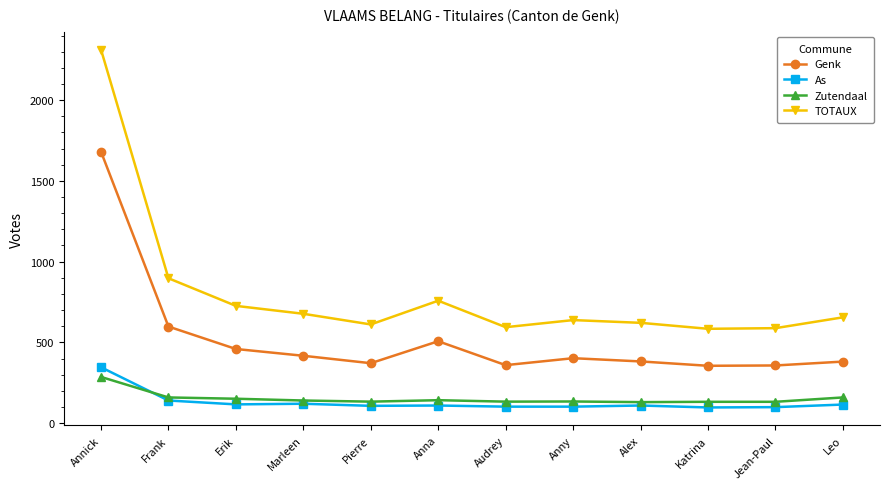

What are all the series names shown in the legend?

Genk, As, Zutendaal, TOTAUX